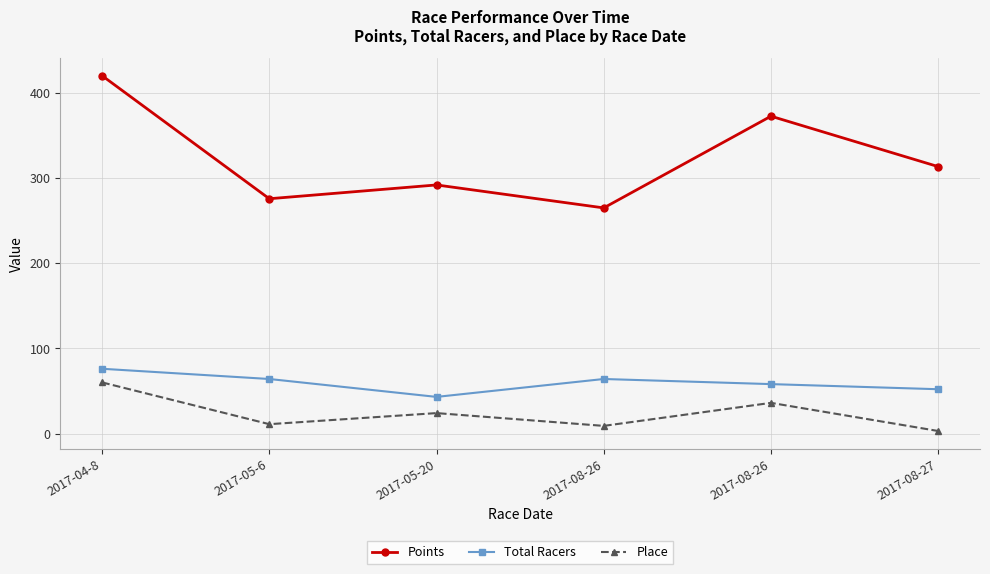

How many series are shown in this chart?

3